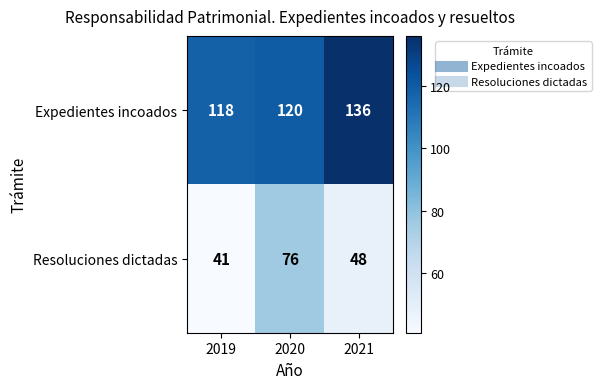

What is the difference between the highest and lowest values at 2020?

44